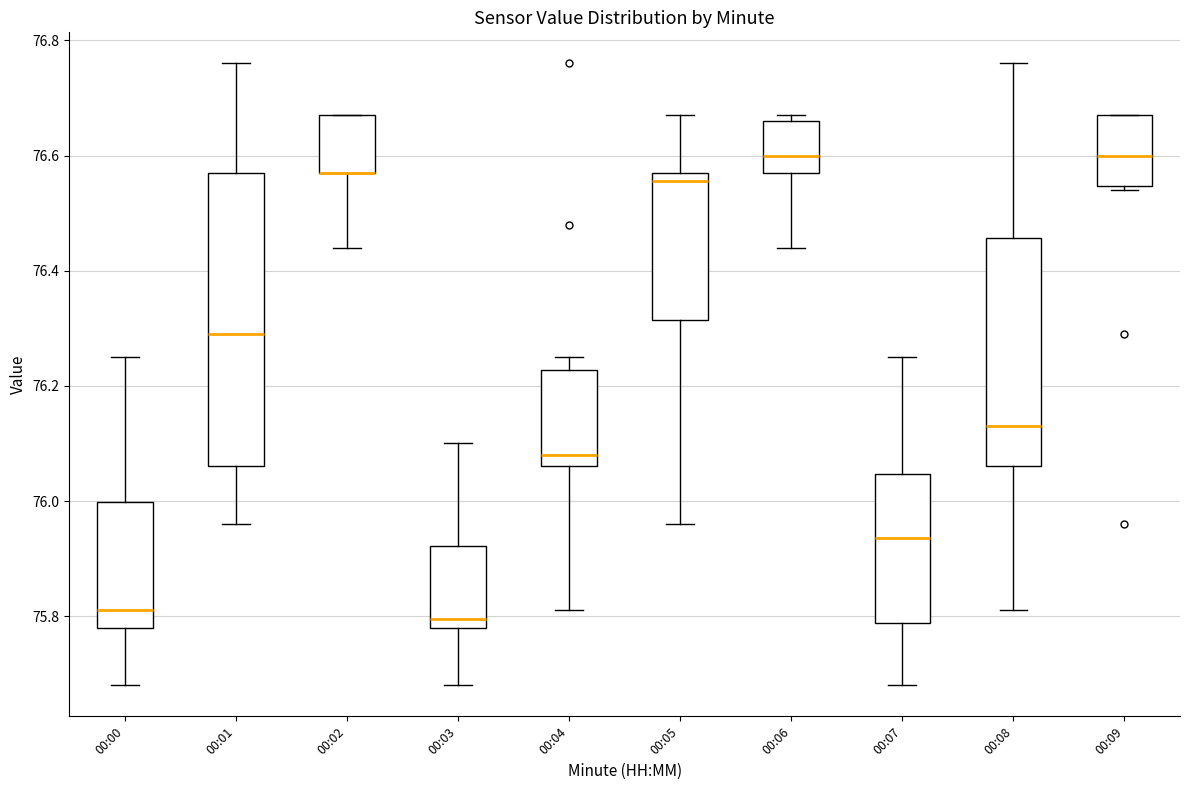

Where is the upper edge of the box for 00:02 on the y-axis? The values are not printed on the chart, so give them approximately, as read against the axis.

76.68